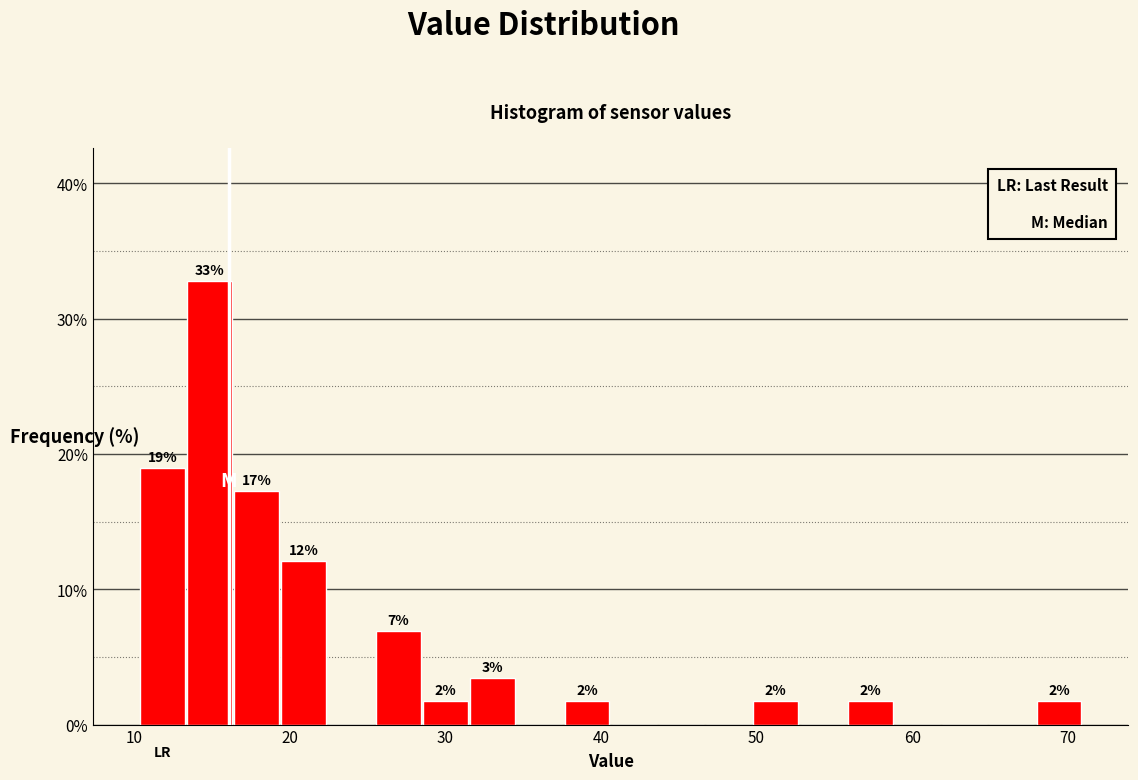

Read against the x-axis, roughly where is the centre of the tallest bar?

15